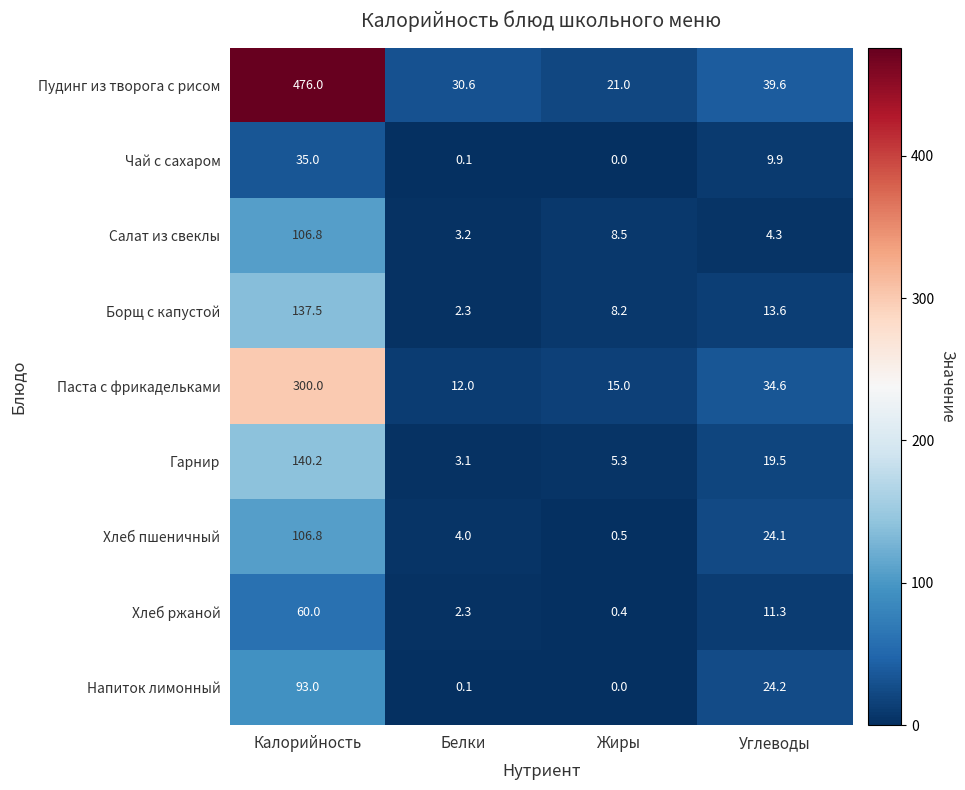

Which series has the largest total across all categories?

Пудинг из творога с рисом